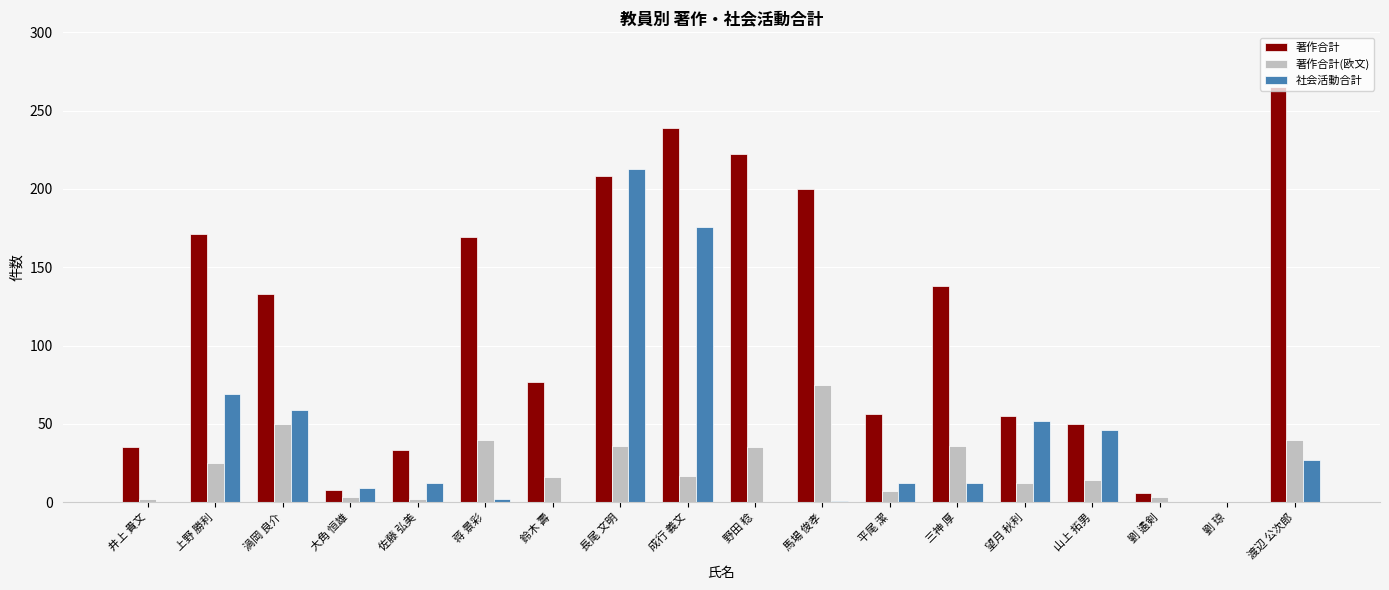

At which label does 社会活動合計 first exceed 12?

上野 勝利